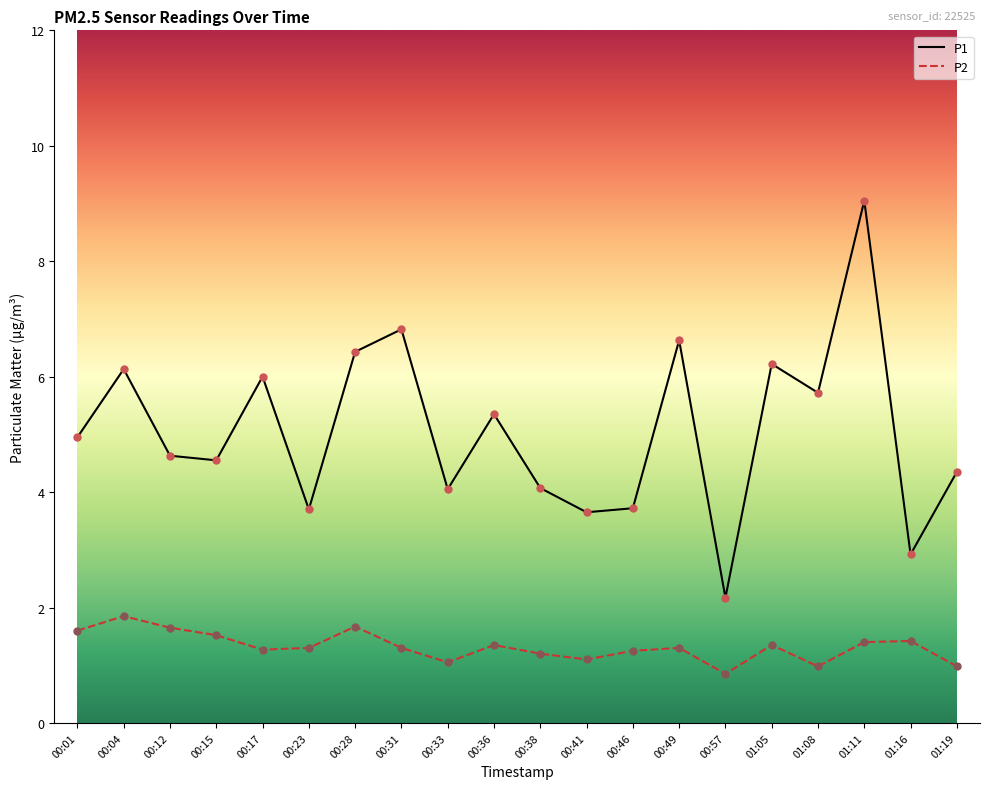

What is the spread (max minus min) of values at 01:08?

4.7